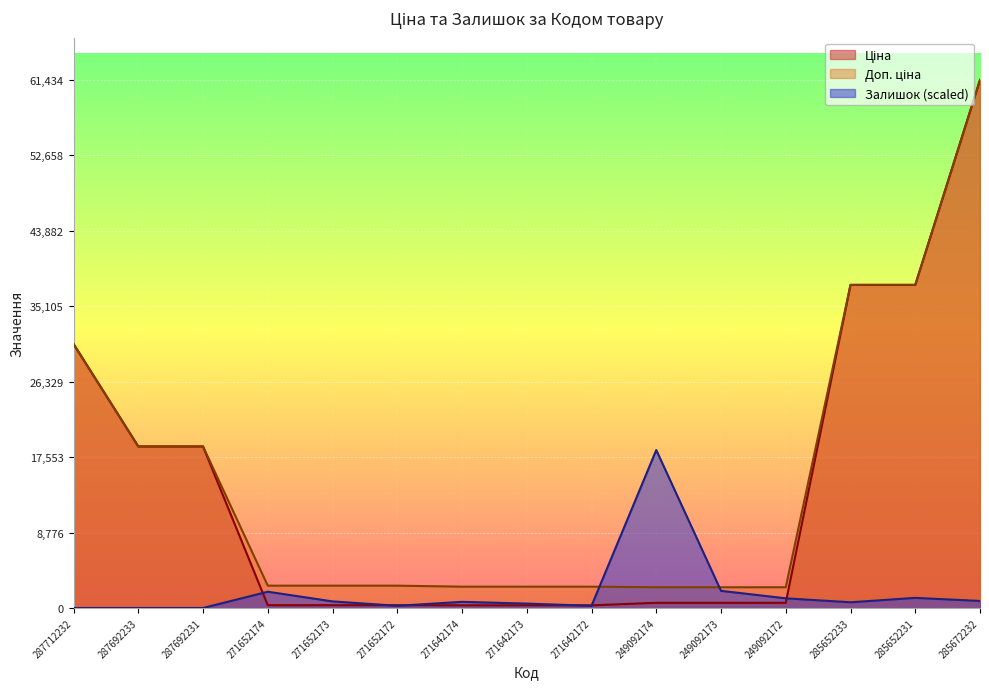

The Доп. ціна series shows 1159.9 at 271652172. True or false?

False